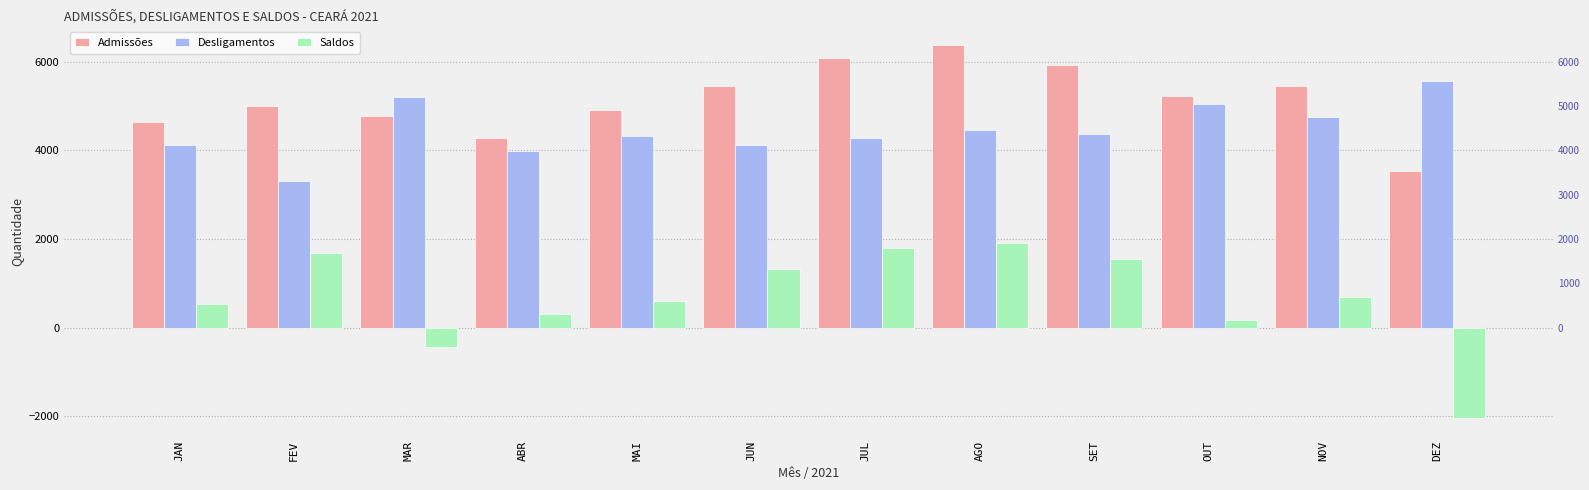

What is the difference between the maximum and minimum values in the Desligamentos series?

2255